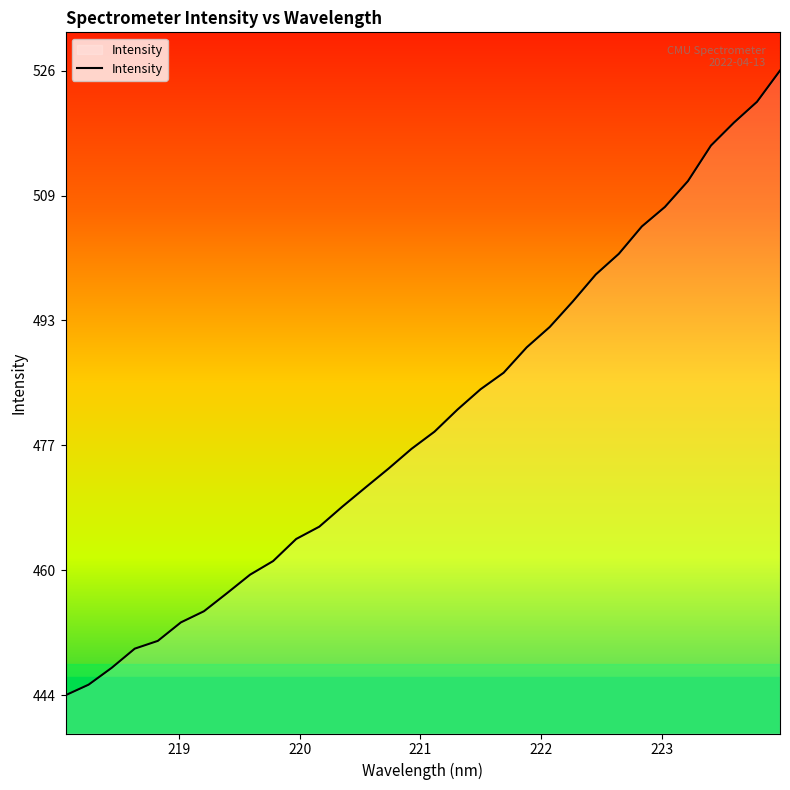

What is the maximum value shown in the chart?

525.8